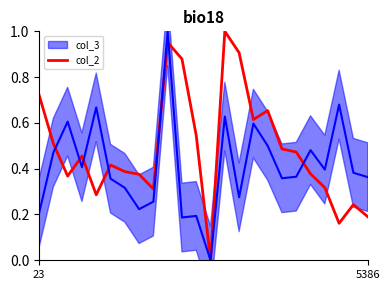

What is the label of the 11th point from the right?

13